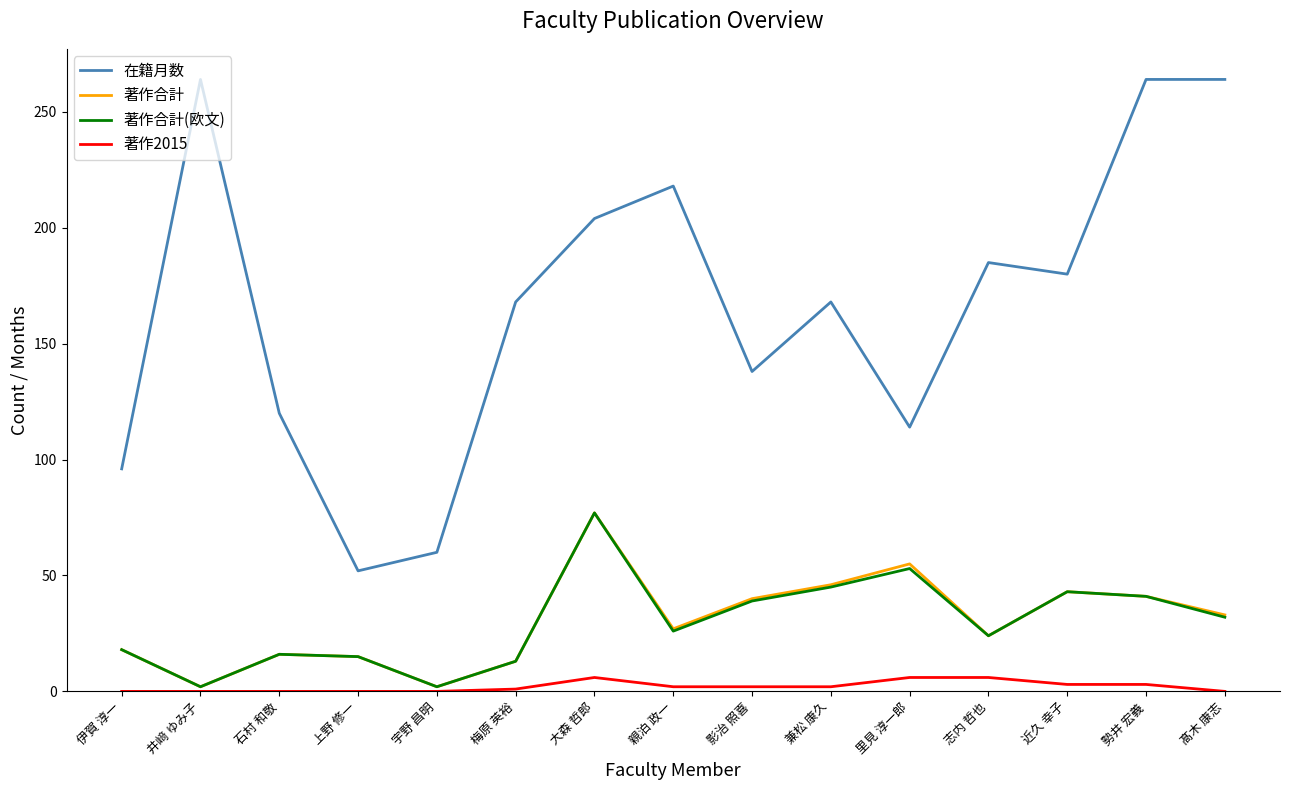

What is the total value across all series at 里見 淳一郎?

228